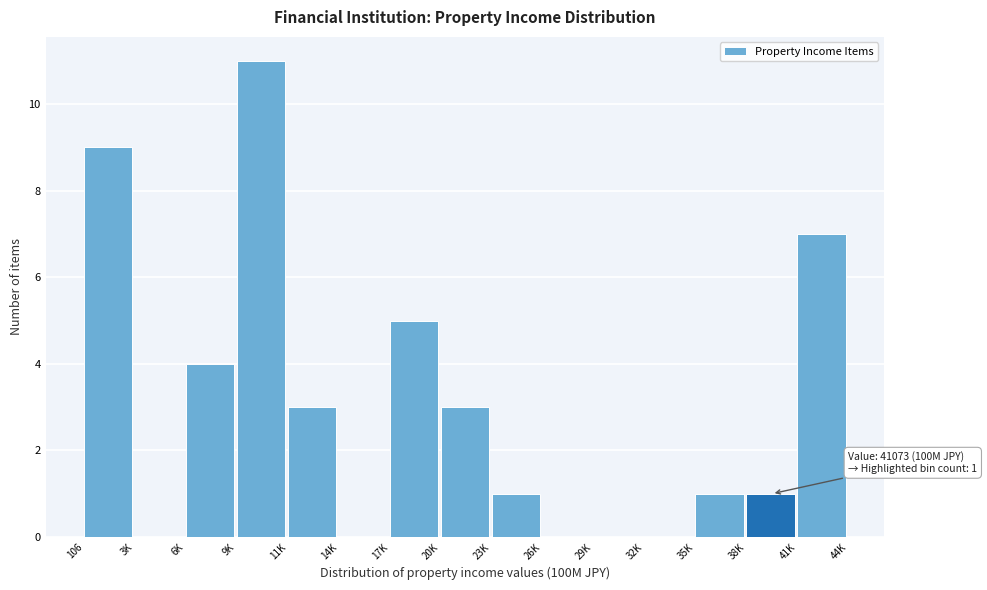

Reading left to right, transcribe all the data shown in this chart.

106=9	3K=0	6K=4	9K=11	11K=3	14K=0	17K=5	20K=3	23K=1	26K=0	29K=0	32K=0	35K=1	38K=1	41K=7